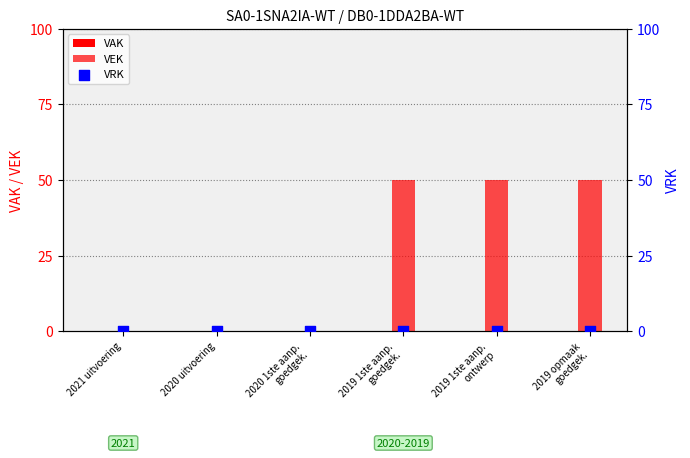

Which series has the largest Y range (max minus min)?

VEK